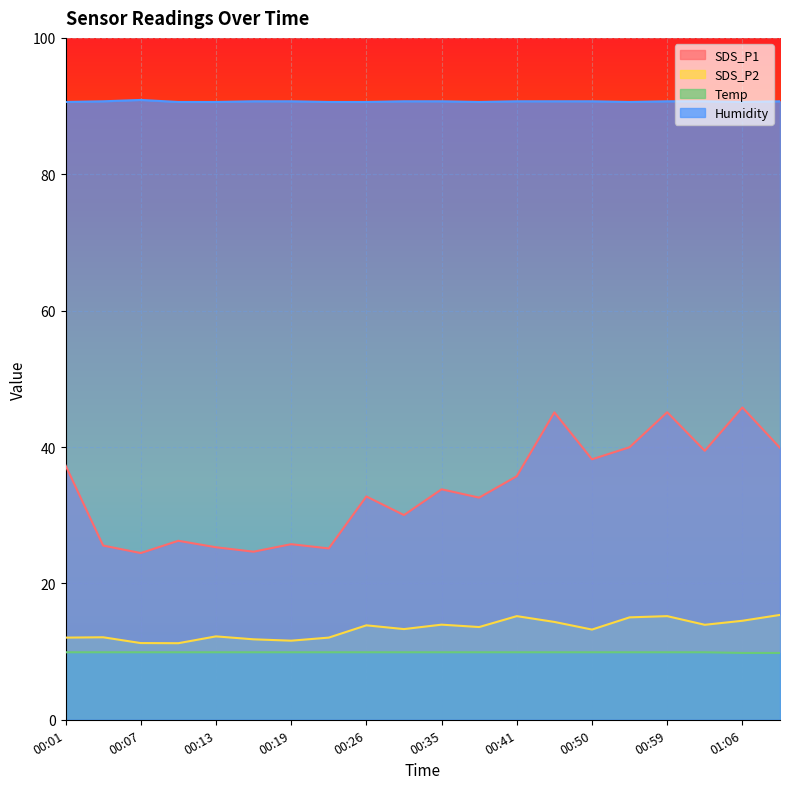

Reading left to right, extract all data points from this chart.

SDS_P1: 00:01=37.3	00:04=25.6	00:07=24.4	00:10=26.2	00:13=25.3	00:16=24.6	00:19=25.8	00:23=25.1	00:26=32.8	00:29=30.0	00:35=33.8	00:38=32.6	00:41=35.7	00:44=45.1	00:50=38.2	00:53=40.0	00:59=45.1	01:02=39.5	01:06=45.8	01:09=39.9
SDS_P2: 00:01=12.1	00:04=12.1	00:07=11.2	00:10=11.2	00:13=12.2	00:16=11.8	00:19=11.6	00:23=12.1	00:26=13.8	00:29=13.3	00:35=13.9	00:38=13.6	00:41=15.2	00:44=14.3	00:50=13.2	00:53=15.0	00:59=15.2	01:02=13.9	01:06=14.5	01:09=15.4
Temp: 00:01=9.9	00:04=9.9	00:07=9.9	00:10=9.9	00:13=9.9	00:16=9.9	00:19=9.9	00:23=9.9	00:26=9.9	00:29=9.9	00:35=9.9	00:38=9.9	00:41=9.9	00:44=9.9	00:50=9.9	00:53=9.9	00:59=9.9	01:02=9.9	01:06=9.8	01:09=9.8
Humidity: 00:01=90.6	00:04=90.7	00:07=90.9	00:10=90.6	00:13=90.6	00:16=90.7	00:19=90.7	00:23=90.6	00:26=90.6	00:29=90.7	00:35=90.7	00:38=90.6	00:41=90.7	00:44=90.7	00:50=90.7	00:53=90.6	00:59=90.7	01:02=90.7	01:06=90.6	01:09=90.7